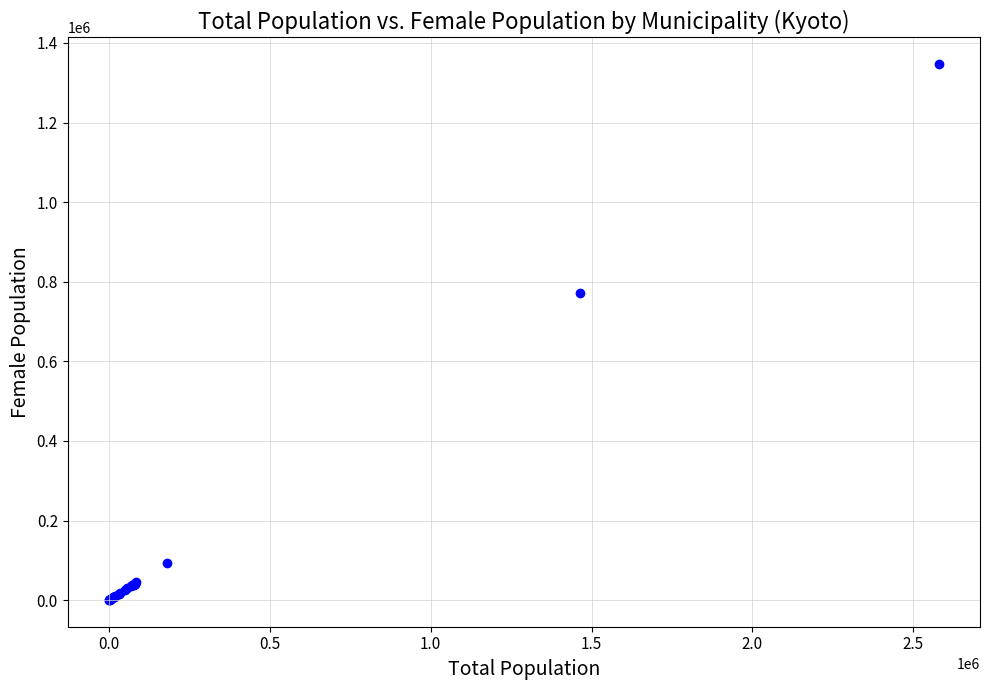

What Y value in the scatter plot is closest to 673611?

771444